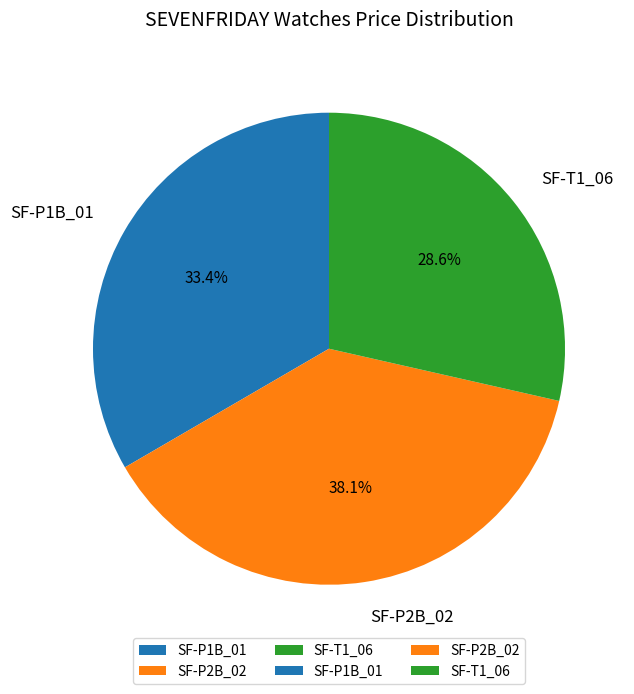

Is it true that SF-P1B_01 is 28% of the pie?

False